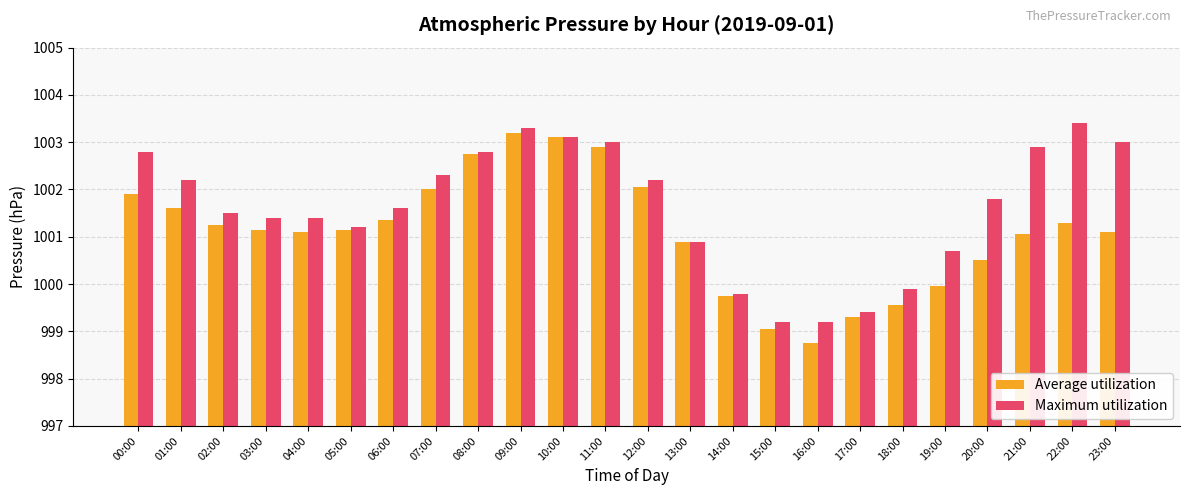

Which series has the largest total across all categories?

Maximum utilization